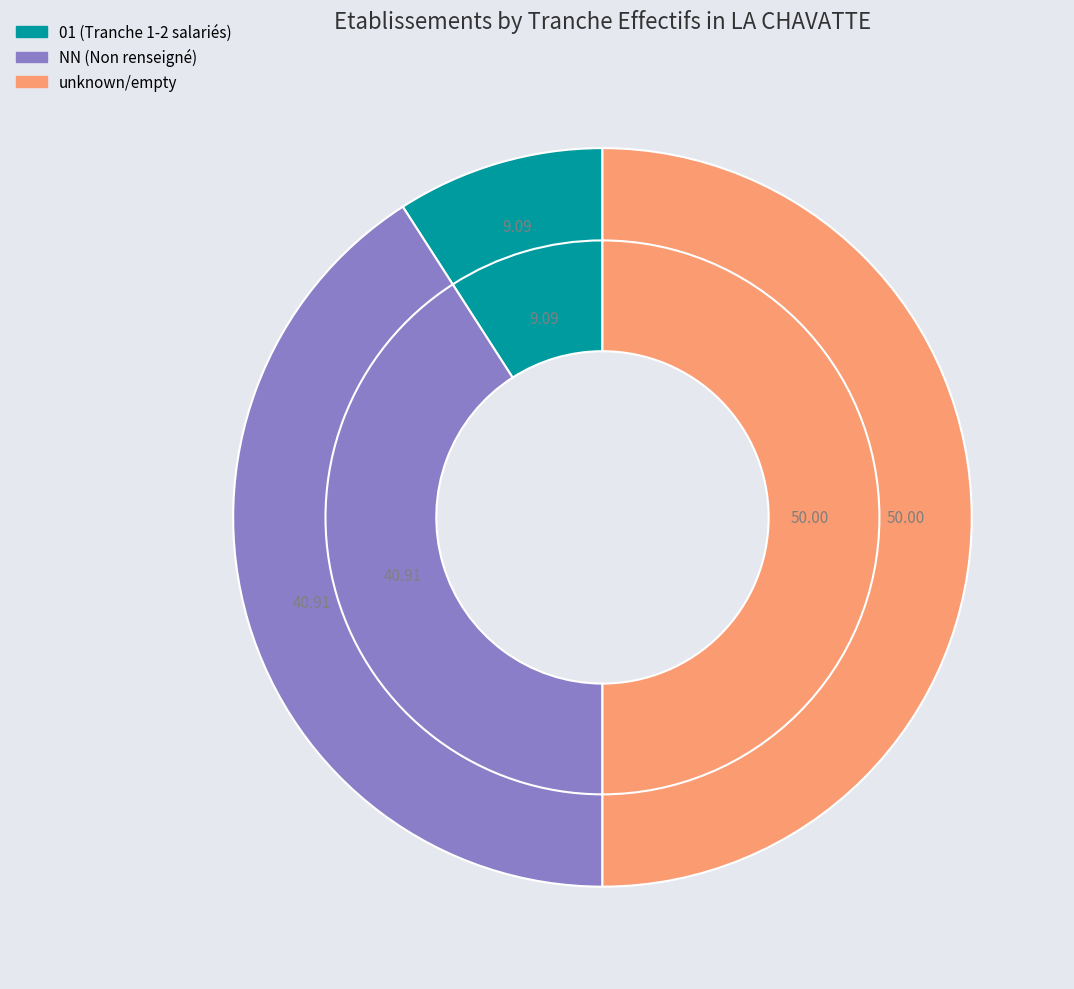

Is it true that NN is 53% of the pie?

False